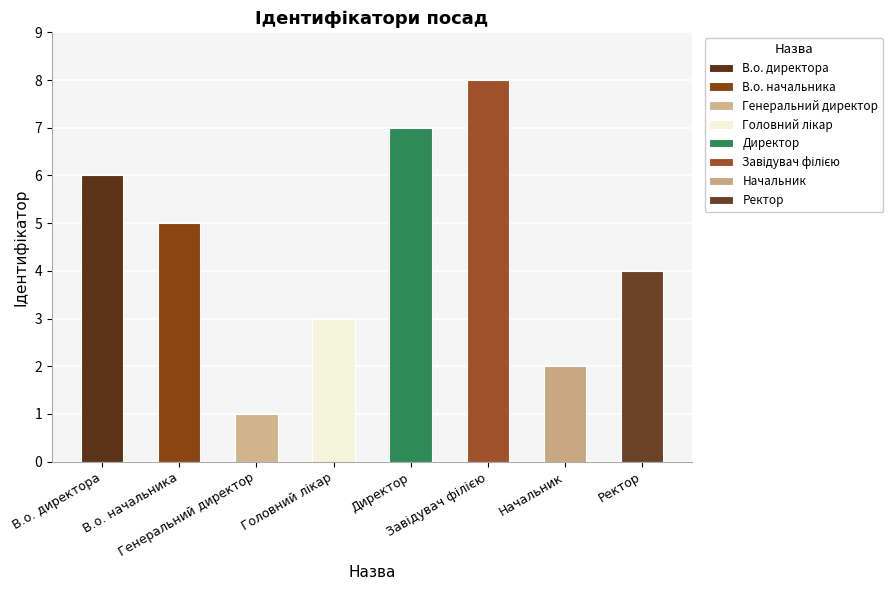

What is the value of the 4th bar from the left?

3